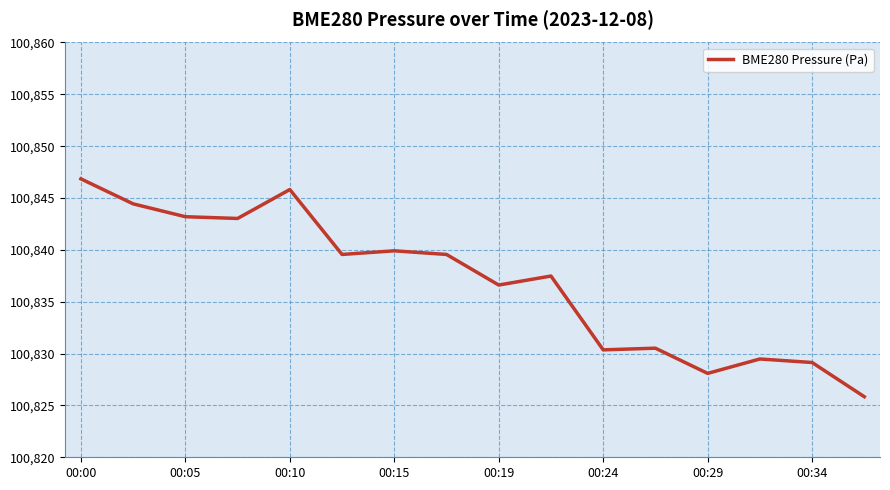

Reading left to right, what are all the values shown in this chart?

100846.9	100844.4	100843.2	100843.0	100845.8	100839.6	100839.9	100839.6	100836.6	100837.5	100830.4	100830.5	100828.1	100829.5	100829.1	100825.8